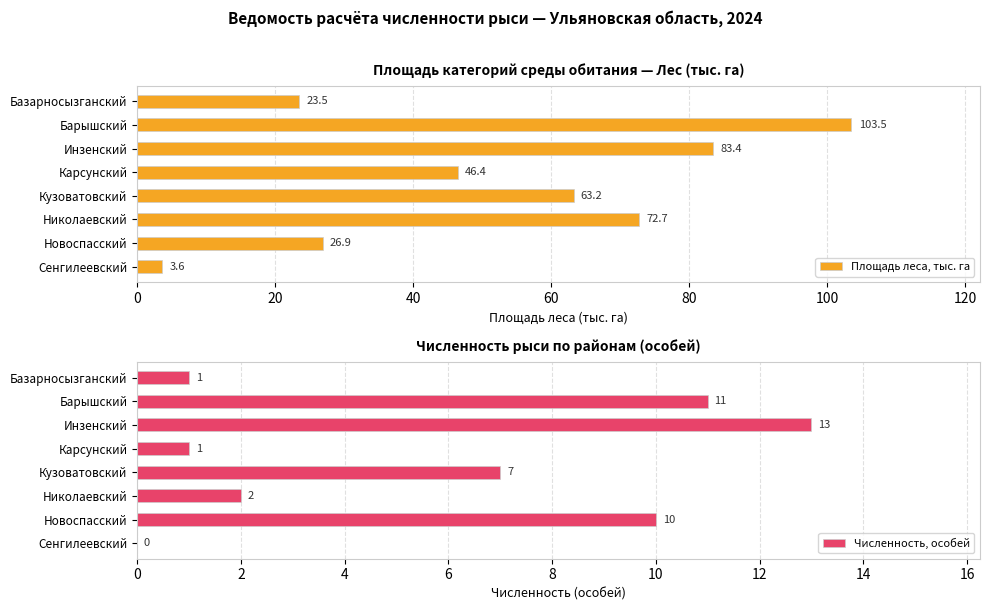

Where is Площадь леса, тыс. га nearest to the value 53?

Карсунский